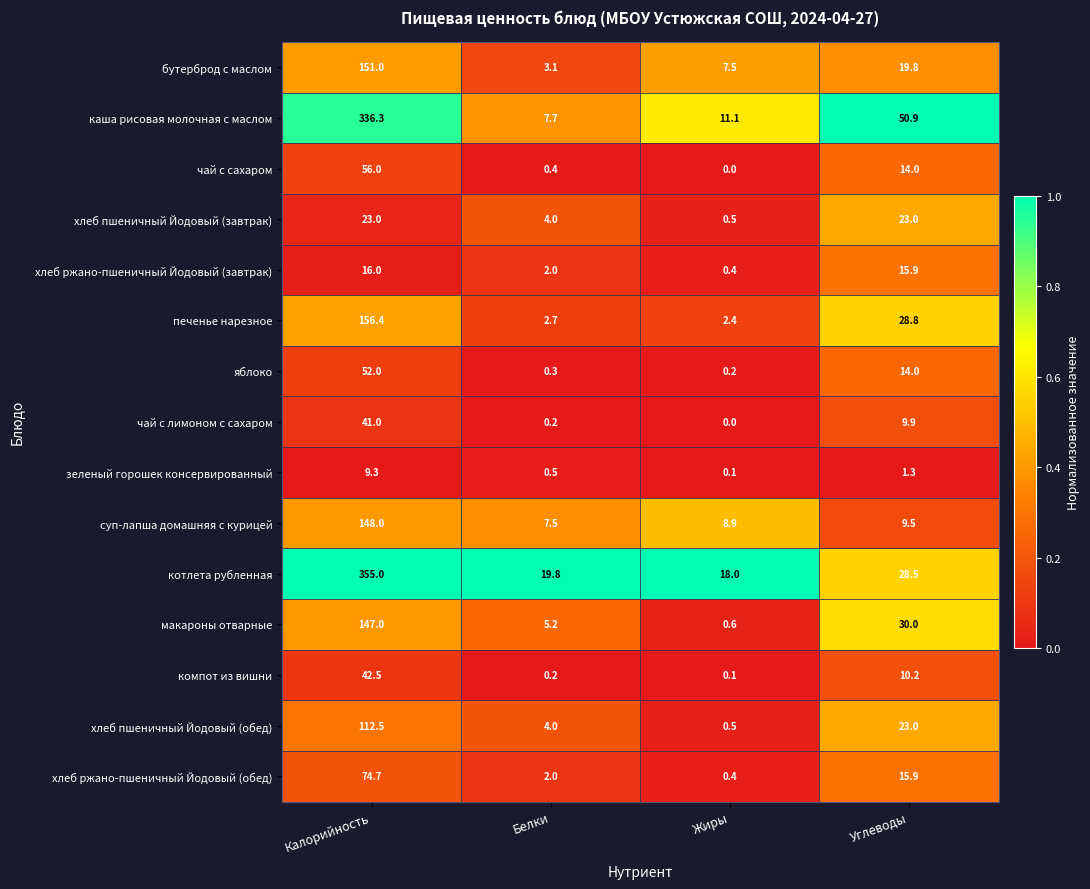

Which category has the highest value across all series?

Калорийность